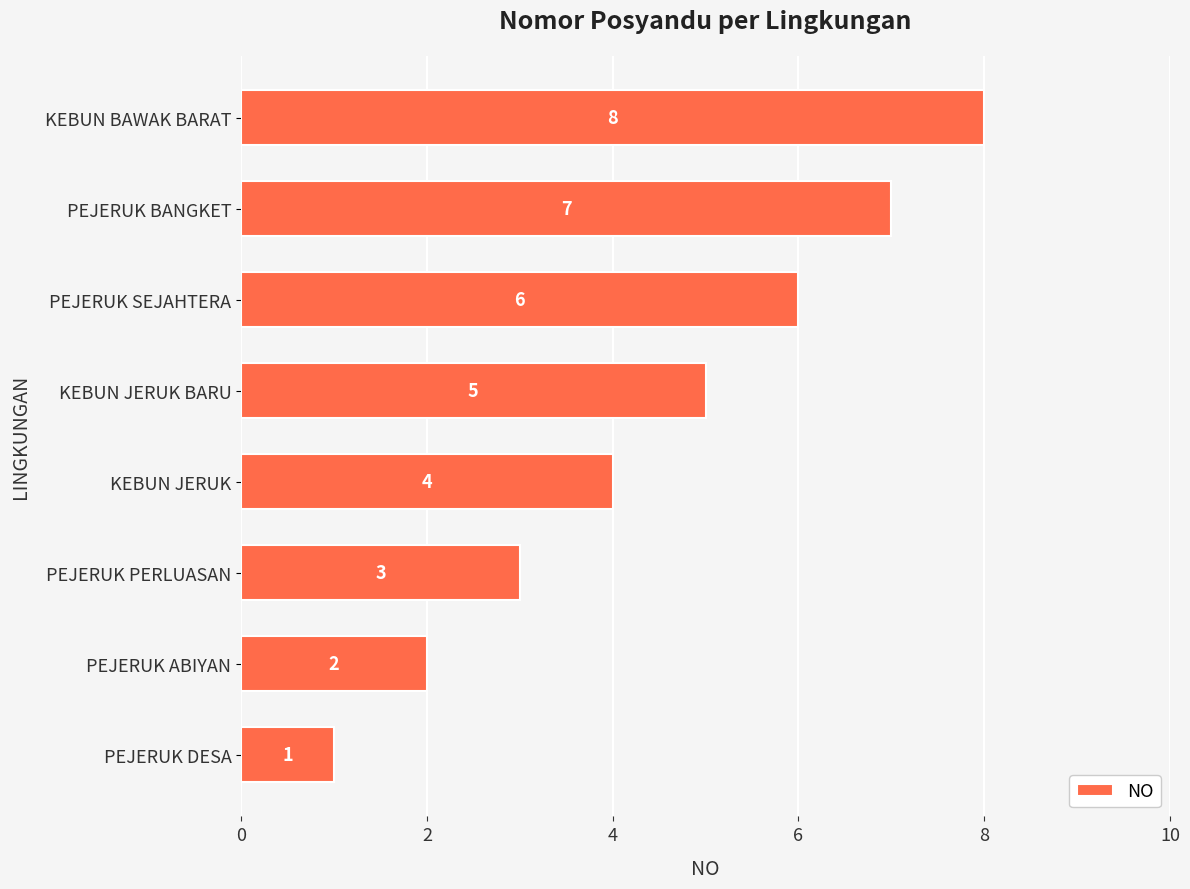

The value at PEJERUK SEJAHTERA is 10. True or false?

False